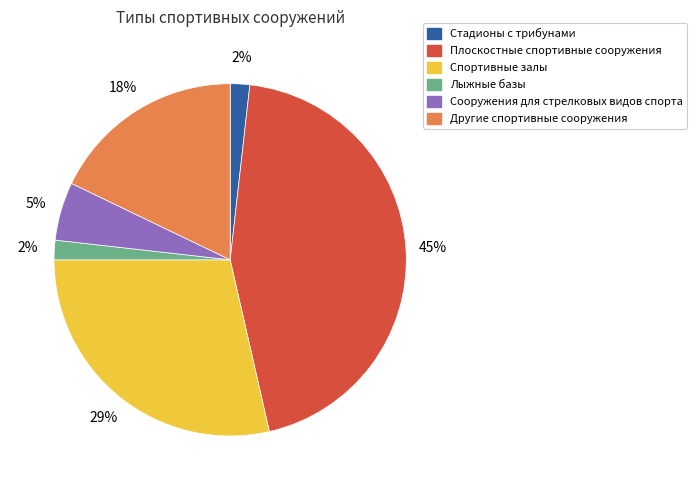

To the nearest percent, what is the difference between the Плоскостные спортивные сооружения and Другие спортивные сооружения slice percentages?

27%